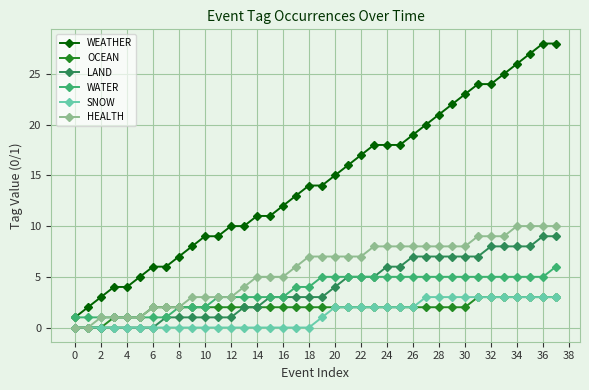

Which series has the widest spread of values?

WEATHER